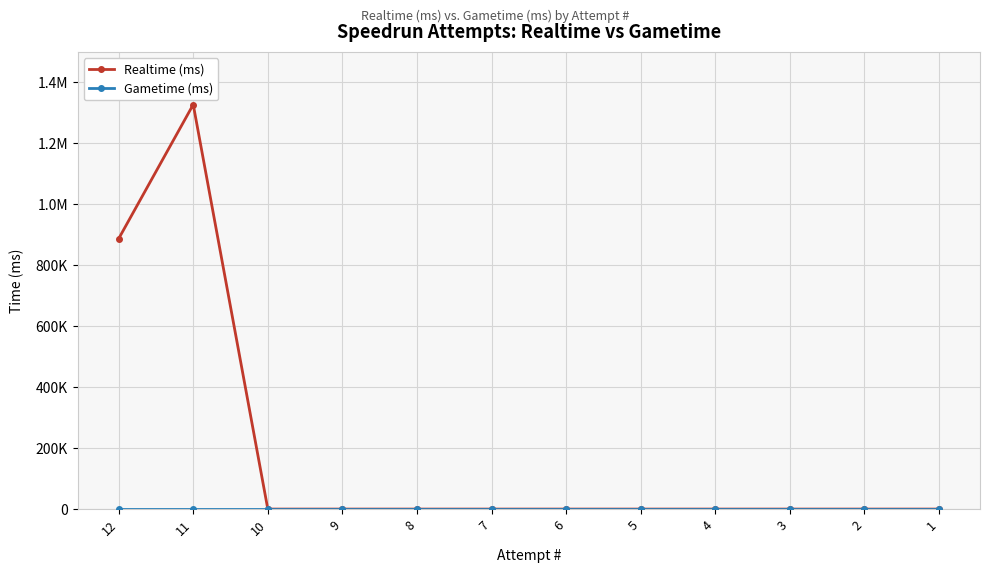

What is the maximum value shown in the chart?

1327240